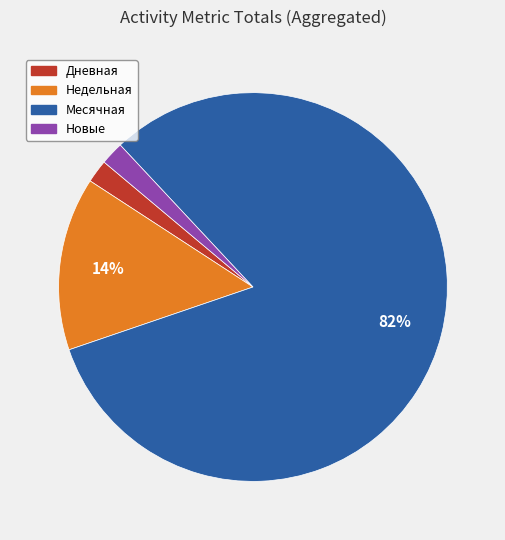

To the nearest percent, what is the difference between the largest and smallest slice percentages?

80%